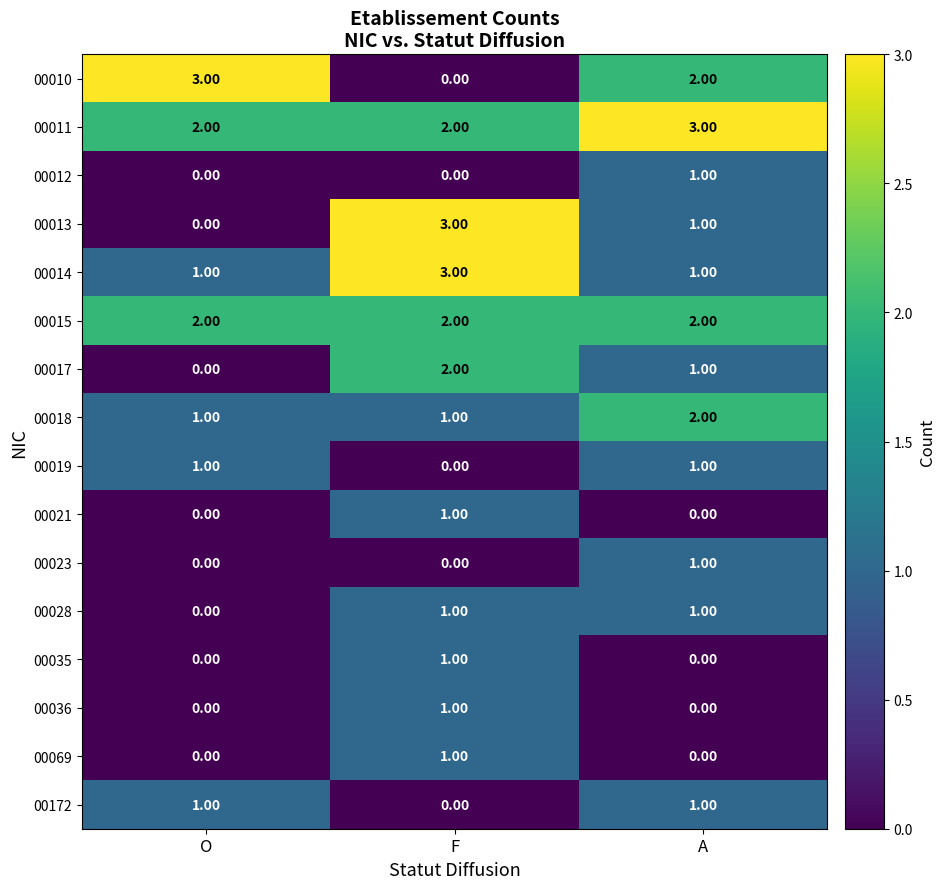

At which category is the sum across all series the highest?

F